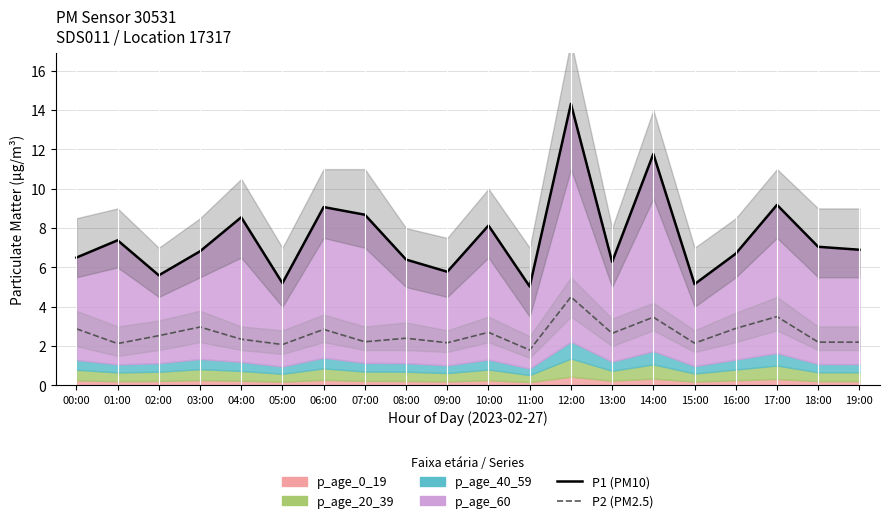

True or false: P2 (PM2.5) and P1 (PM10) cross at least once.

False